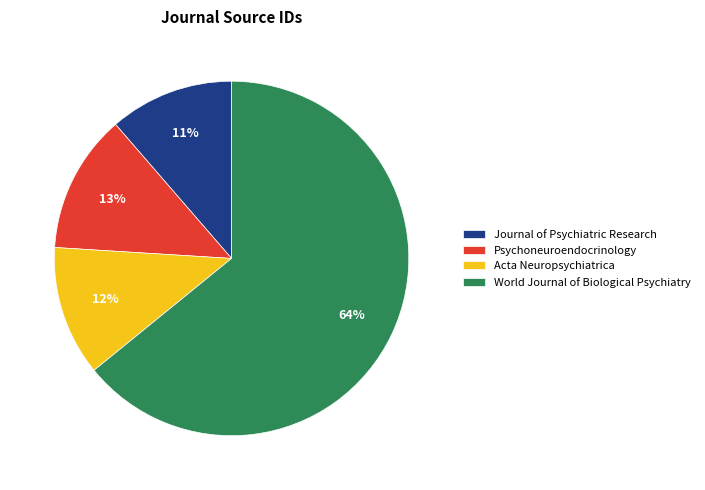

To the nearest percent, what percentage of the pie is Journal of Psychiatric Research?

11%